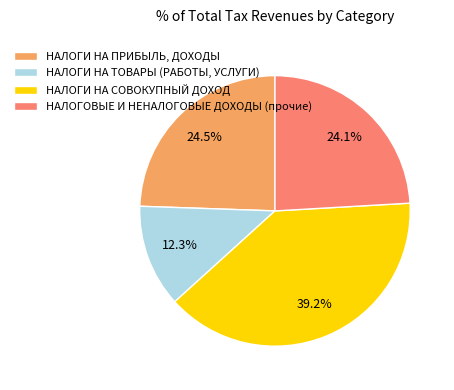

True or false: НАЛОГОВЫЕ И НЕНАЛОГОВЫЕ ДОХОДЫ (прочие) accounts for 39% of the total.

False